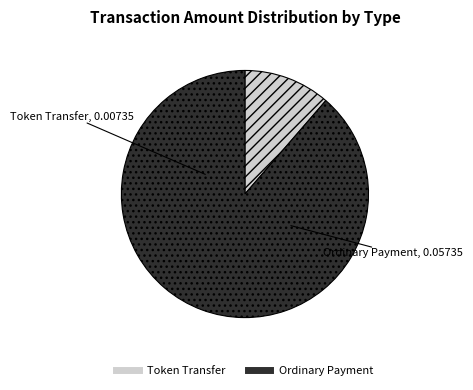

Between Token Transfer and Ordinary Payment, which is larger?

Ordinary Payment